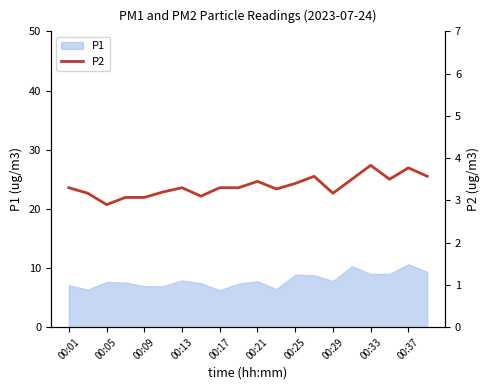

How many lines are shown in the chart?

1